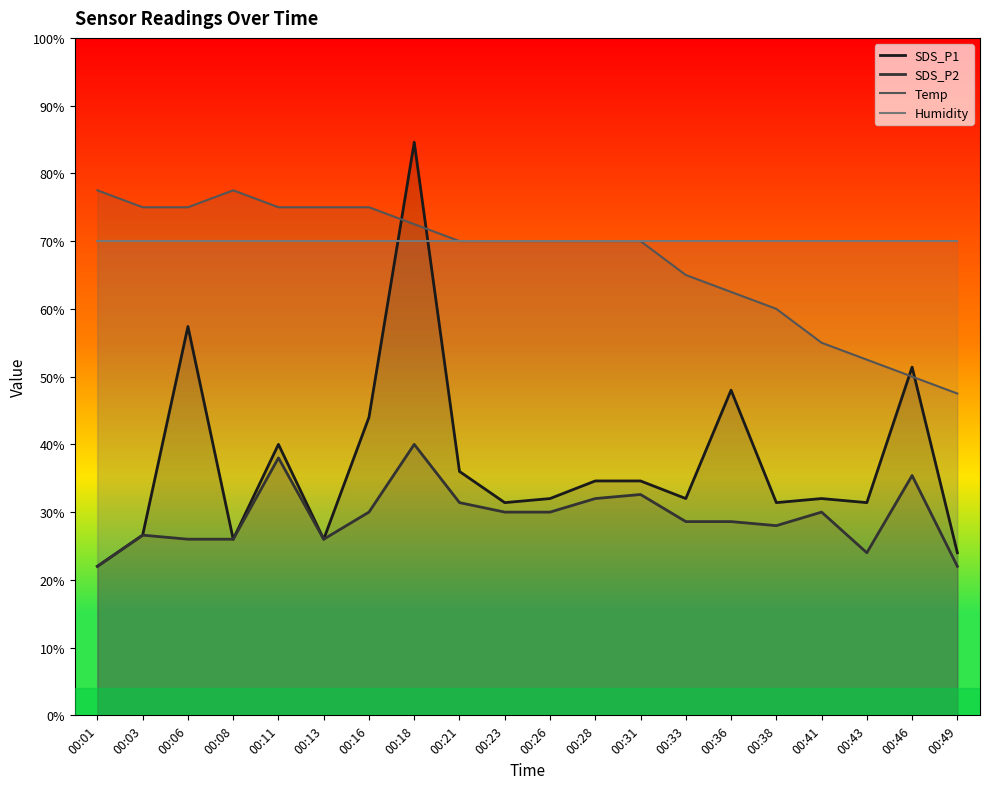

Reading left to right, extract all data points from this chart.

SDS_P1: 00:01=22.0	00:03=26.6	00:06=57.4	00:08=26.0	00:11=40.0	00:13=26.0	00:16=44.0	00:18=84.6	00:21=36.0	00:23=31.4	00:26=32.0	00:28=34.6	00:31=34.6	00:33=32.0	00:36=48.0	00:38=31.4	00:41=32.0	00:43=31.4	00:46=51.4	00:49=24.0
SDS_P2: 00:01=22.0	00:03=26.6	00:06=26.0	00:08=26.0	00:11=38.0	00:13=26.0	00:16=30.0	00:18=40.0	00:21=31.4	00:23=30.0	00:26=30.0	00:28=32.0	00:31=32.6	00:33=28.6	00:36=28.6	00:38=28.0	00:41=30.0	00:43=24.0	00:46=35.4	00:49=22.0
Temp: 00:01=77.5	00:03=75.0	00:06=75.0	00:08=77.5	00:11=75.0	00:13=75.0	00:16=75.0	00:18=72.5	00:21=70.0	00:23=70.0	00:26=70.0	00:28=70.0	00:31=70.0	00:33=65.0	00:36=62.5	00:38=60.0	00:41=55.0	00:43=52.5	00:46=50.0	00:49=47.5
Humidity: 00:01=70.0	00:03=70.0	00:06=70.0	00:08=70.0	00:11=70.0	00:13=70.0	00:16=70.0	00:18=70.0	00:21=70.0	00:23=70.0	00:26=70.0	00:28=70.0	00:31=70.0	00:33=70.0	00:36=70.0	00:38=70.0	00:41=70.0	00:43=70.0	00:46=70.0	00:49=70.0